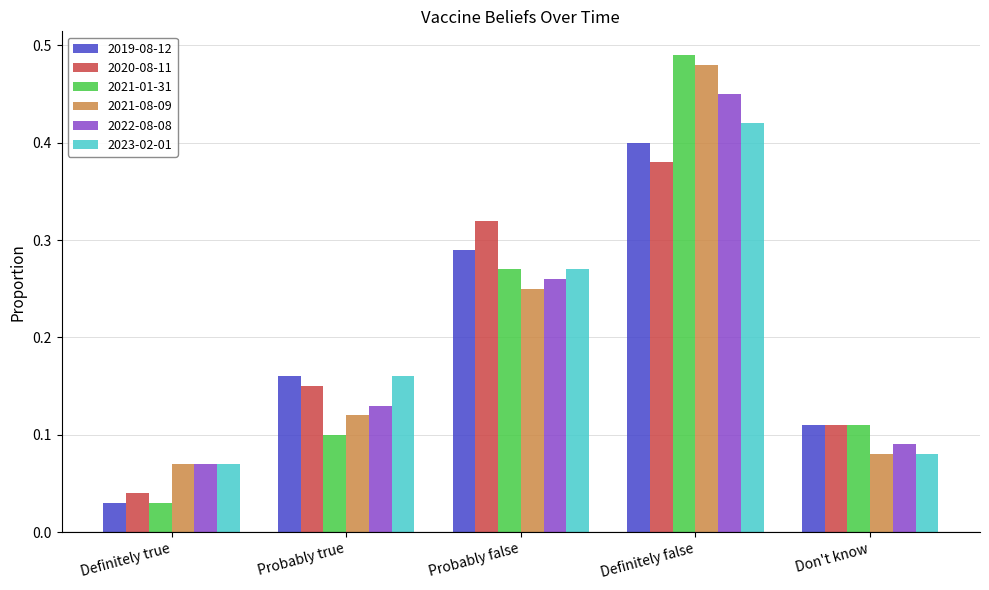

At which category does the chart reach its minimum across all series?

Definitely true